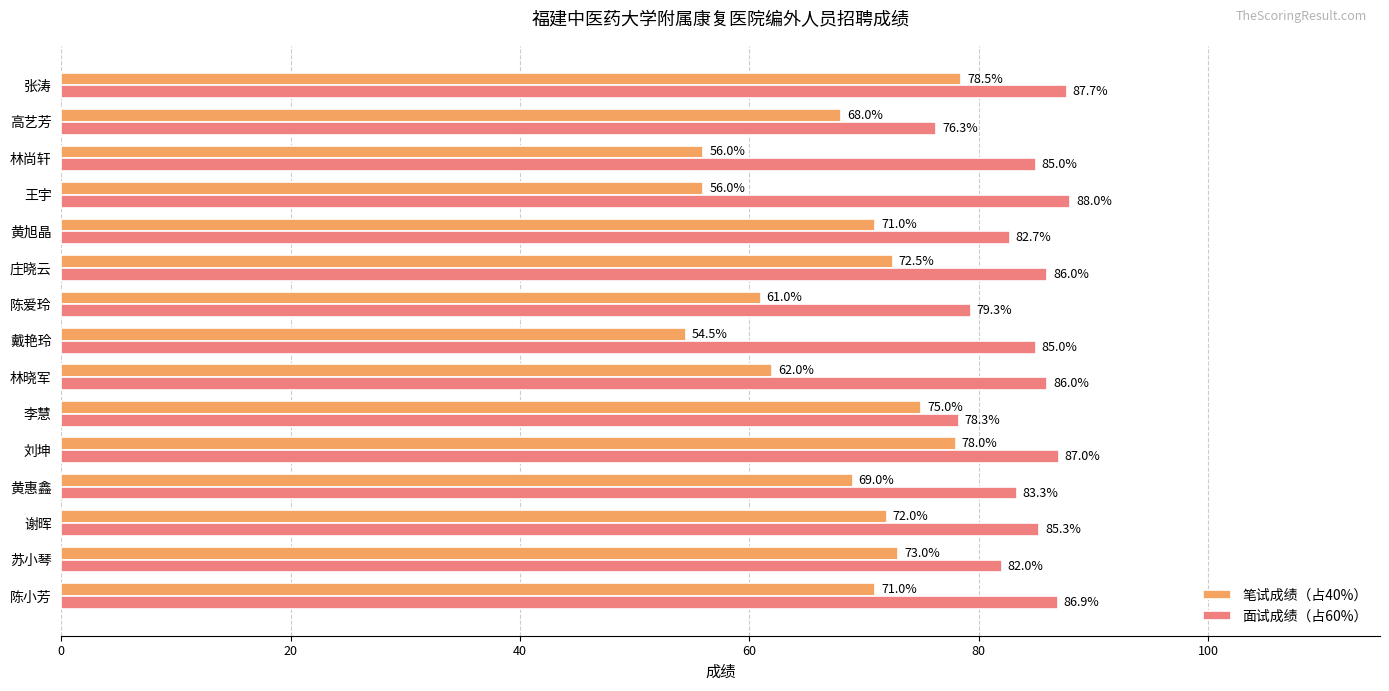

At how many categories does at least one series exceed 57?

15